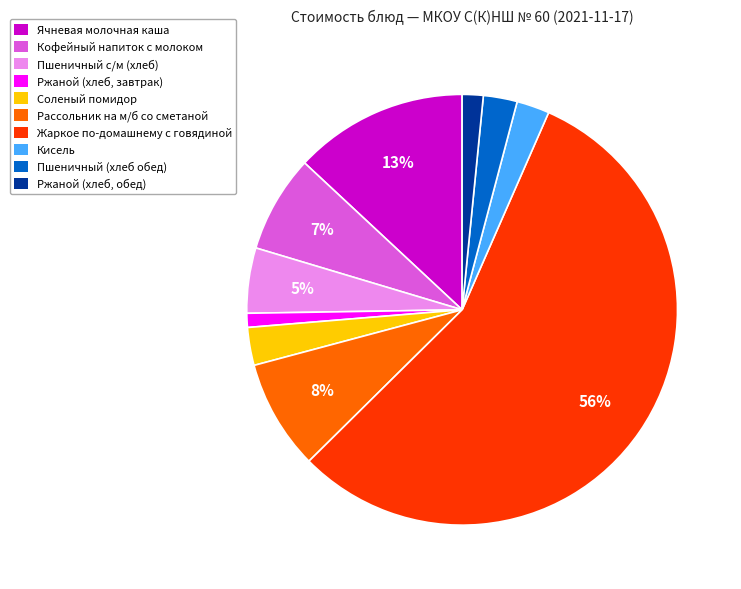

Which category has the biggest portion of the pie?

Жаркое по-домашнему с говядиной